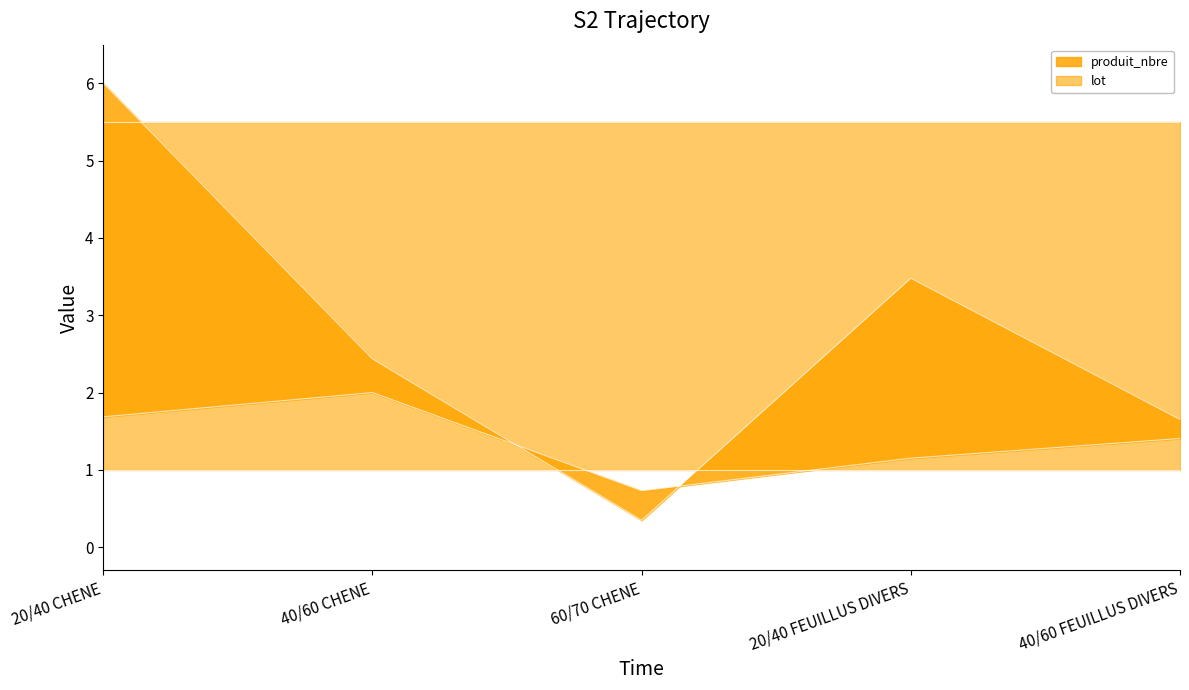

Is the value of vente (line) at 40/60 FEUILLUS DIVERS greater than the value of produit_nbre (line) at 40/60 CHENE?

No